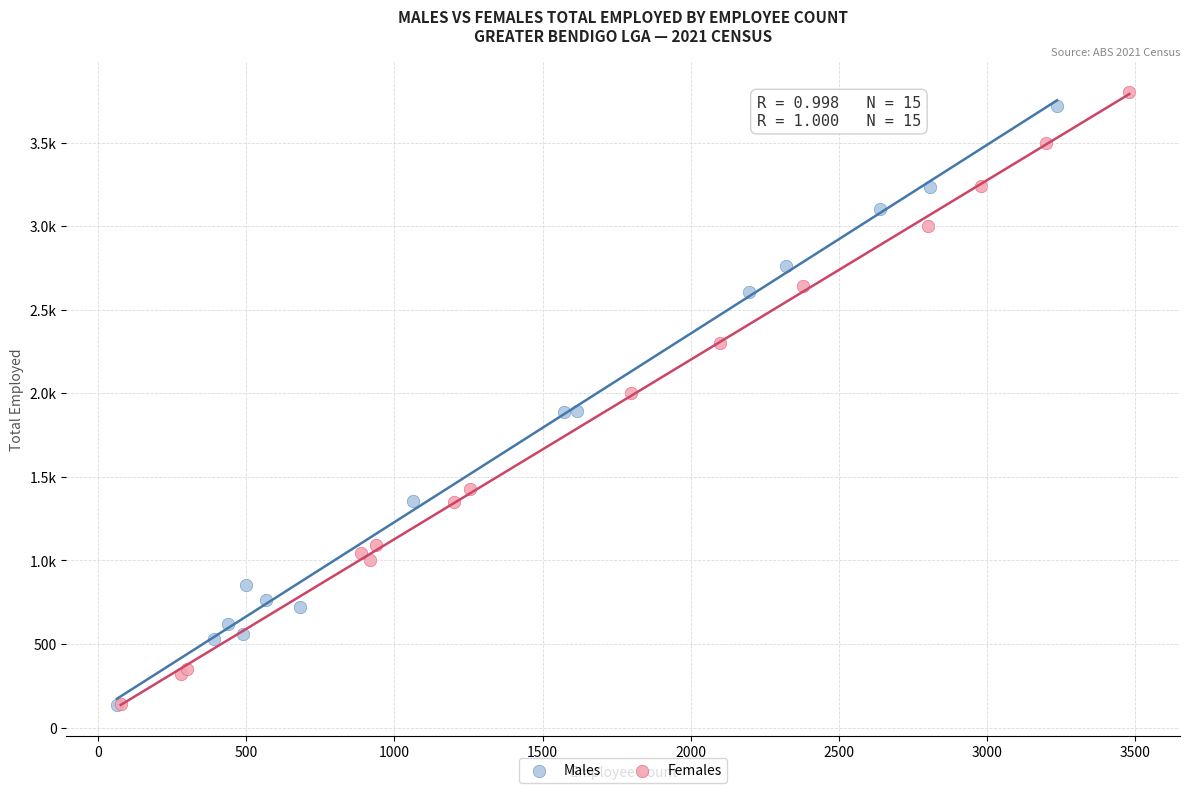

What are all the series names shown in the legend?

Males, Females